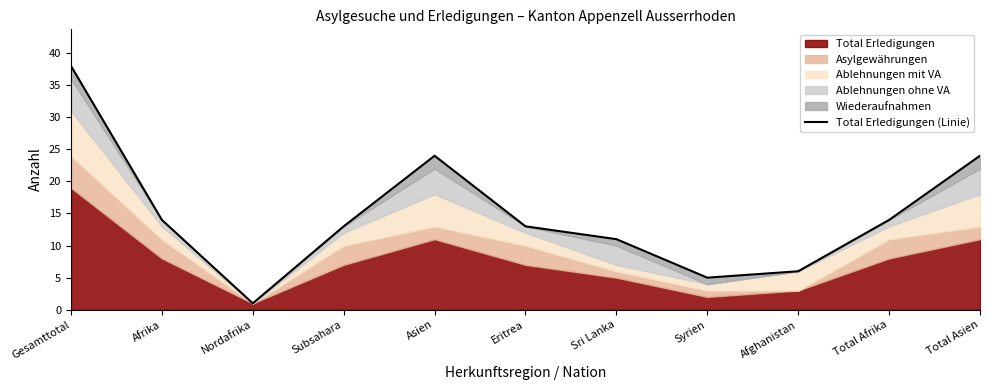

Reading right to left, transcribe all the data shown in this chart.

Total Asien=24	Total Afrika=14	Afghanistan=6	Syrien=5	Sri Lanka=11	Eritrea=13	Asien=24	Subsahara=13	Nordafrika=1	Afrika=14	Gesamttotal=38